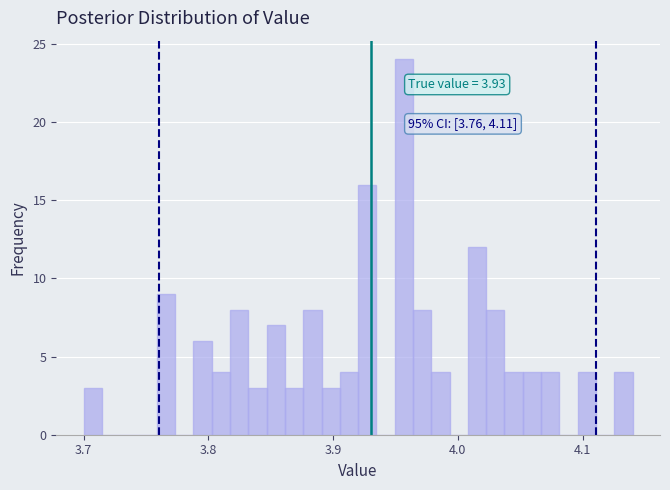

Around what value on the x-axis is the tallest bar? Give the approximate position of its centre, as read against the axis.

3.96